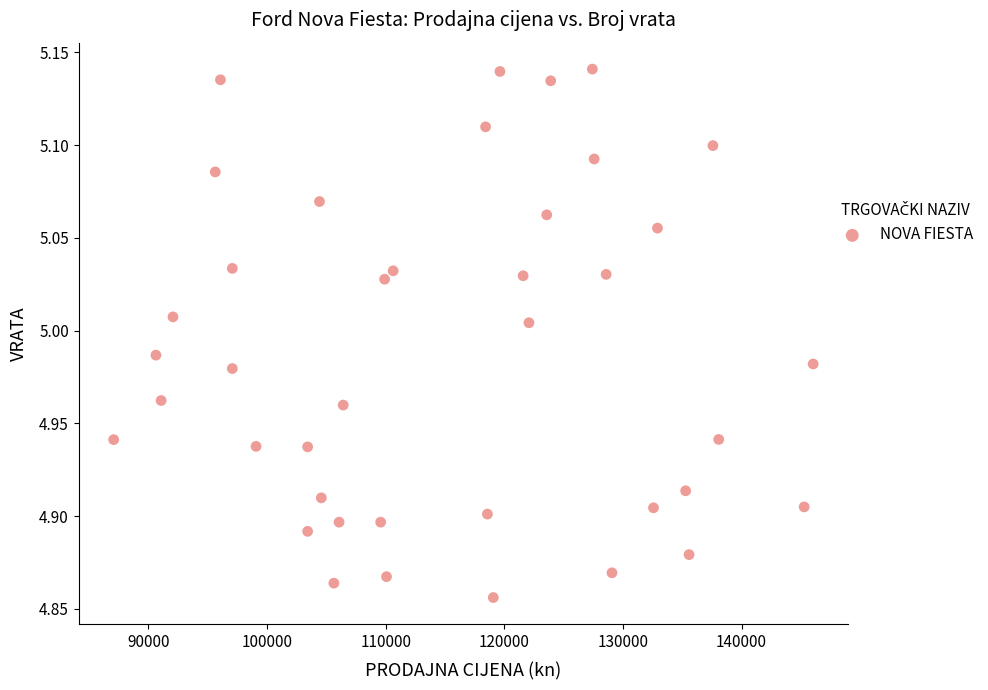

What is the range of X values (max minus min)?

58965.0